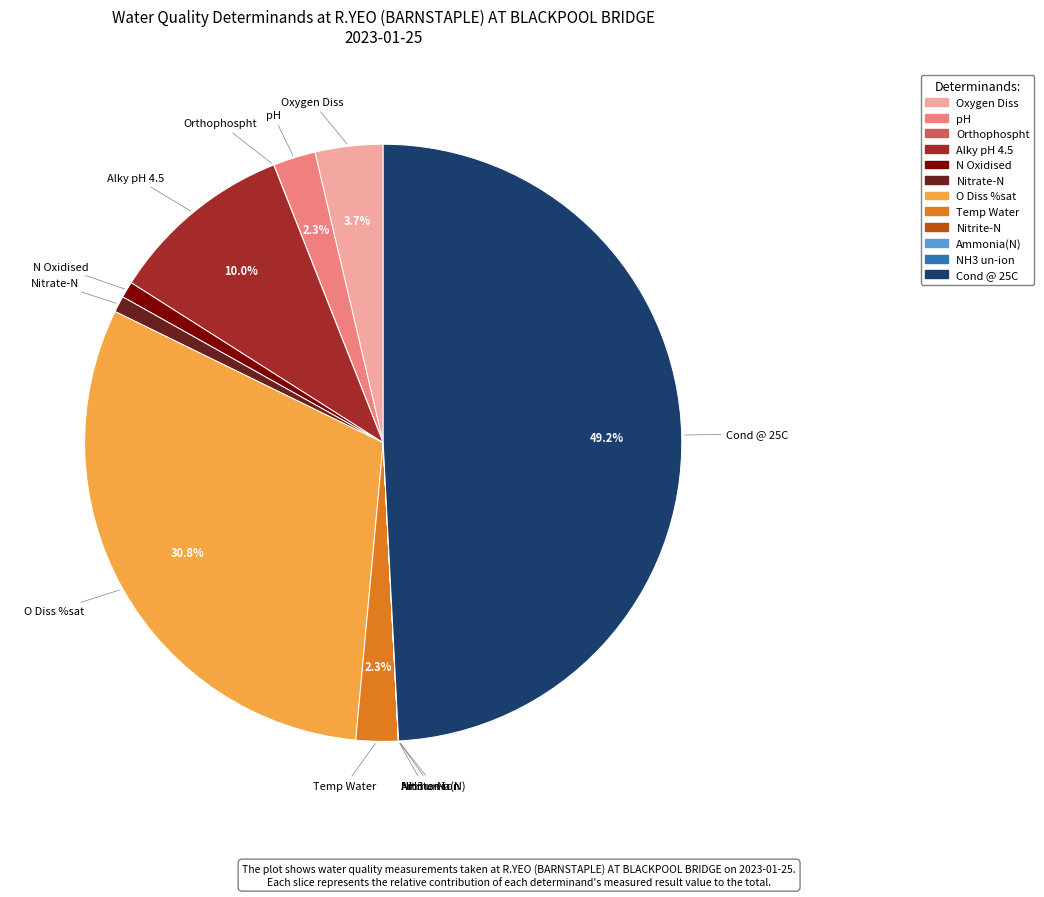

The Cond @ 25C slice represents 49% of the pie. True or false?

True